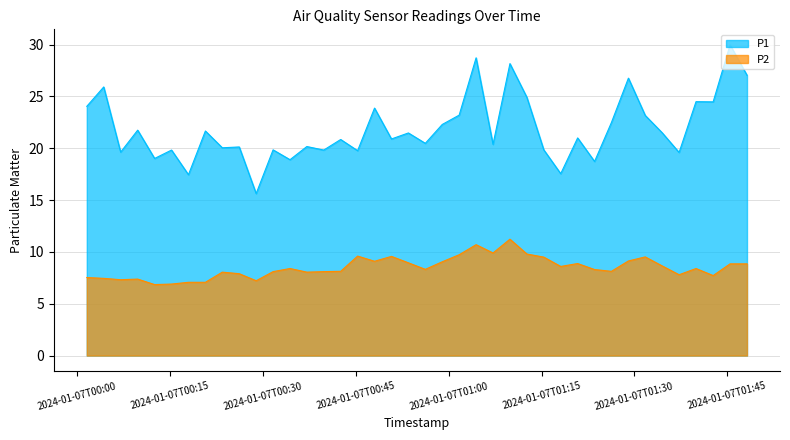

Where is the first local minimum for P1?

2024-01-07T00:07:02